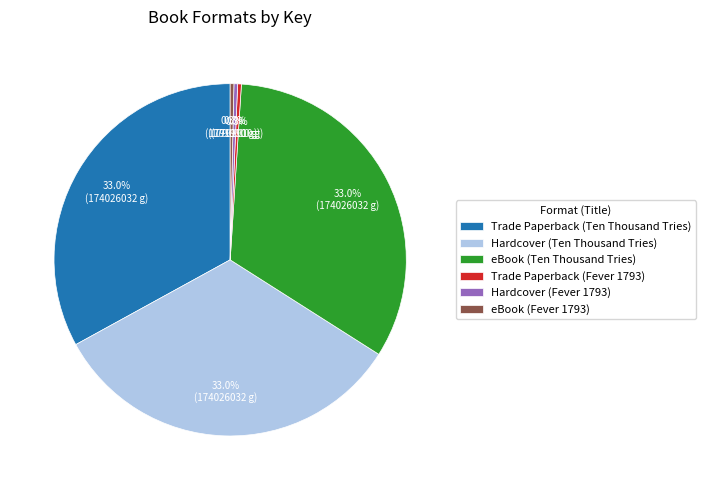

To the nearest percent, what is the difference between the largest and smallest slice percentages?

33%